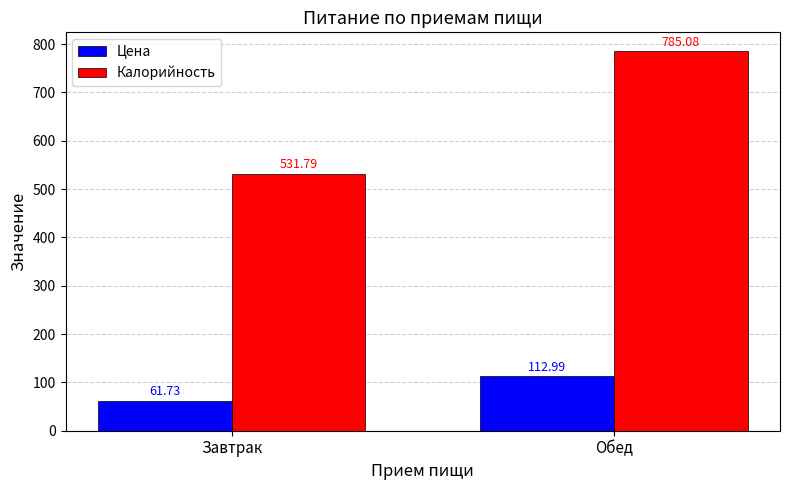

What is the spread (max minus min) of values at Завтрак?

470.1